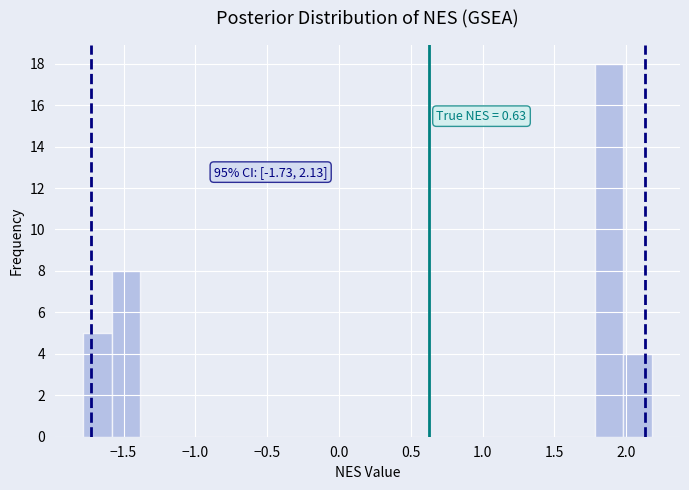

Read against the x-axis, roughly where is the centre of the tallest bar?

1.90